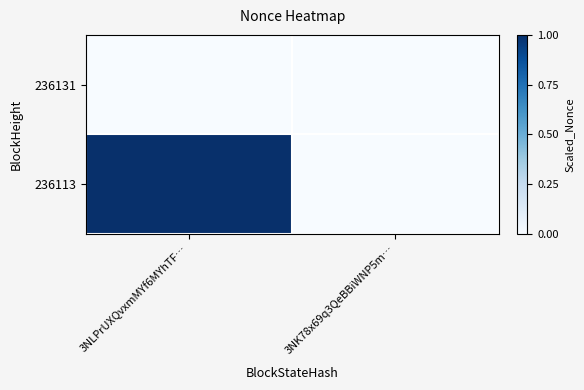

Reading left to right, list all the values displayed in this chart.

236131: 3NLPrUXQvxmMYf6MYhTF…=0	3NK78x69q3QeBBiWNP5m…=0
236113: 3NLPrUXQvxmMYf6MYhTF…=1	3NK78x69q3QeBBiWNP5m…=0